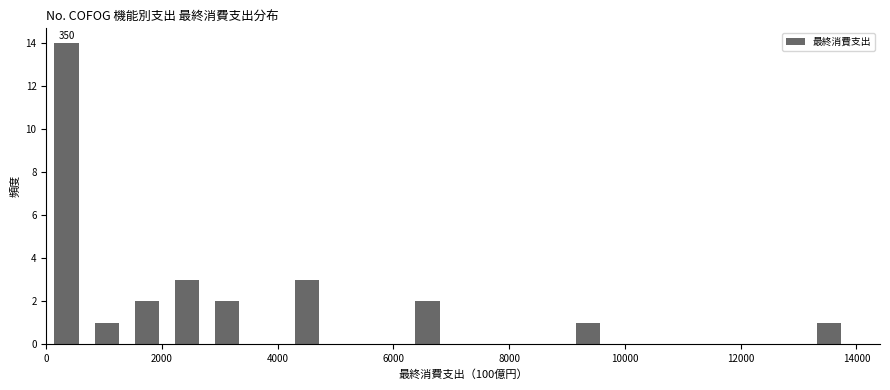

Around what value on the x-axis is the tallest bar? Give the approximate position of its centre, as read against the axis.

400